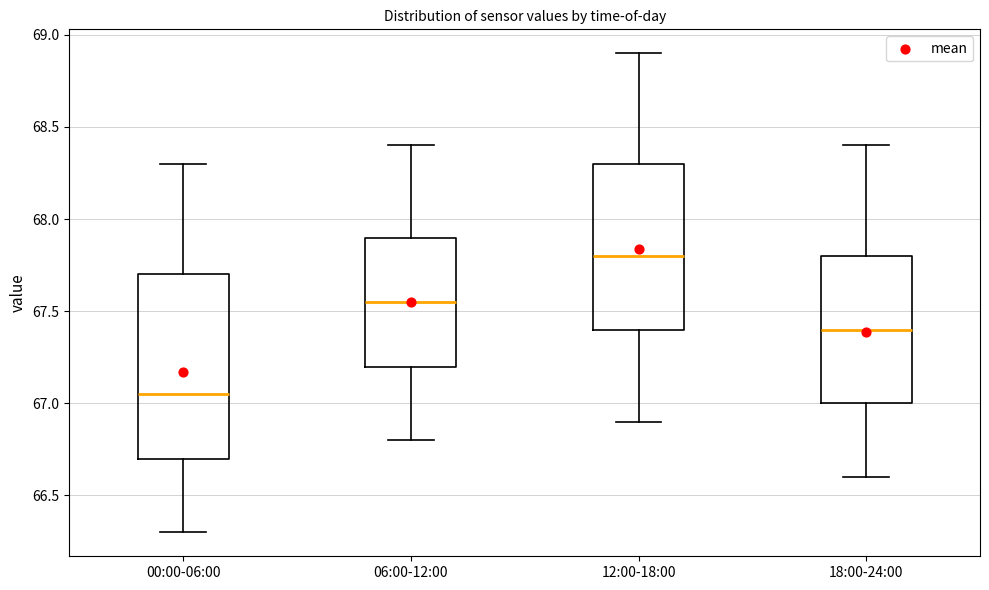

Where does the median line of the box for 00:00-06:00 sit on the y-axis? The values are not printed on the chart, so give them approximately, as read against the axis.

67.05